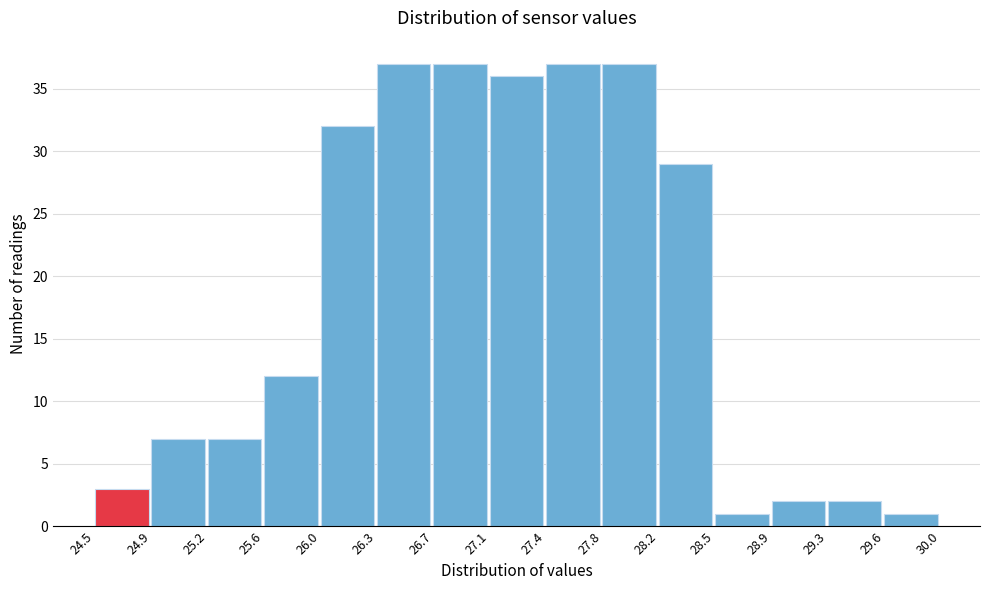

Reading left to right, transcribe this chart: for each bar, give the range it covers on the x-axis and its height. The values are not printed on the chart, so give them approximately, as read against the axis.

24.5 to 24.9: 3
24.9 to 25.2: 7
25.2 to 25.6: 7
25.6 to 26.0: 12
26.0 to 26.3: 32
26.3 to 26.7: 37
26.7 to 27.1: 37
27.1 to 27.4: 36
27.4 to 27.8: 37
27.8 to 28.2: 37
28.2 to 28.5: 29
28.5 to 28.9: 1
28.9 to 29.3: 2
29.3 to 29.6: 2
29.6 to 30.0: 1